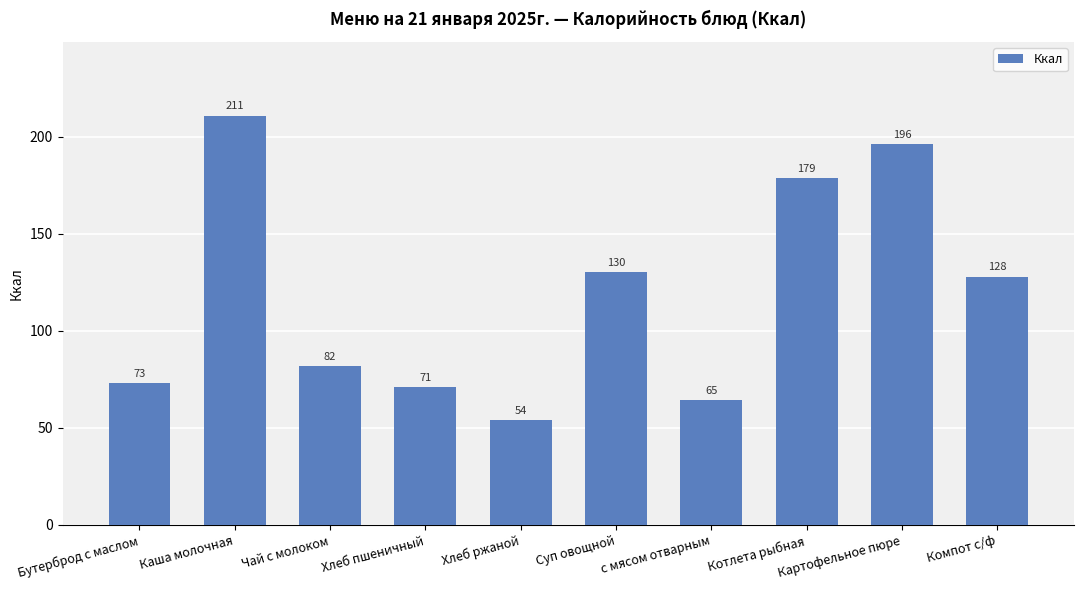

What is the minimum value shown in the chart?

54.0